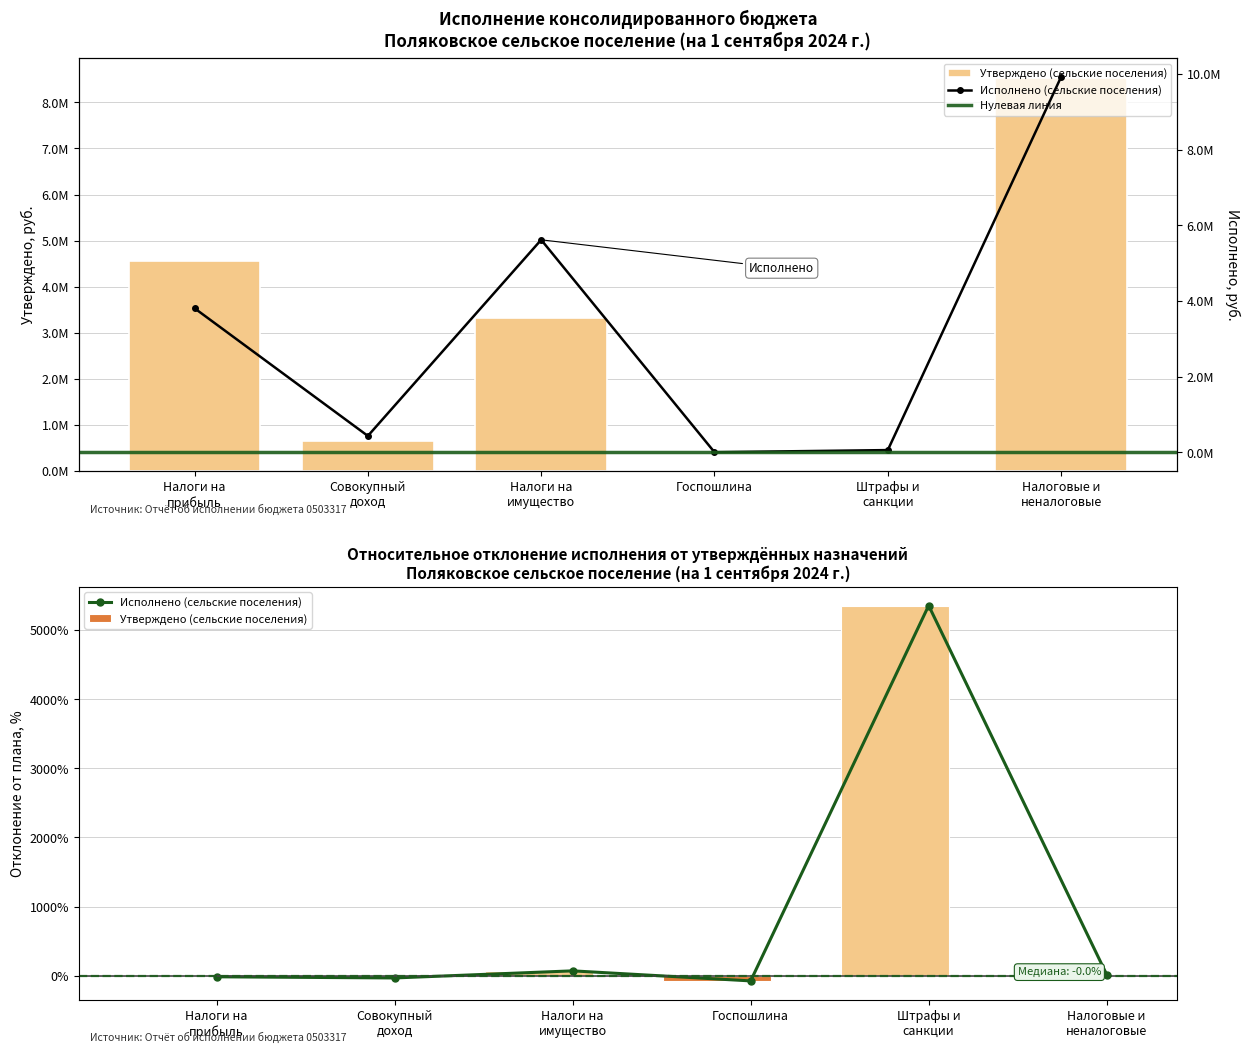

Reading left to right, list all the values displayed in this chart.

Утверждено (сельские поселения): 4552800.0	649500.0	3315600.0	15700.0	1100.0	8534700.0
Исполнено (сельские поселения): 3809519.4	434414.0	5619248.7	3800.0	60000.0	9926982.0